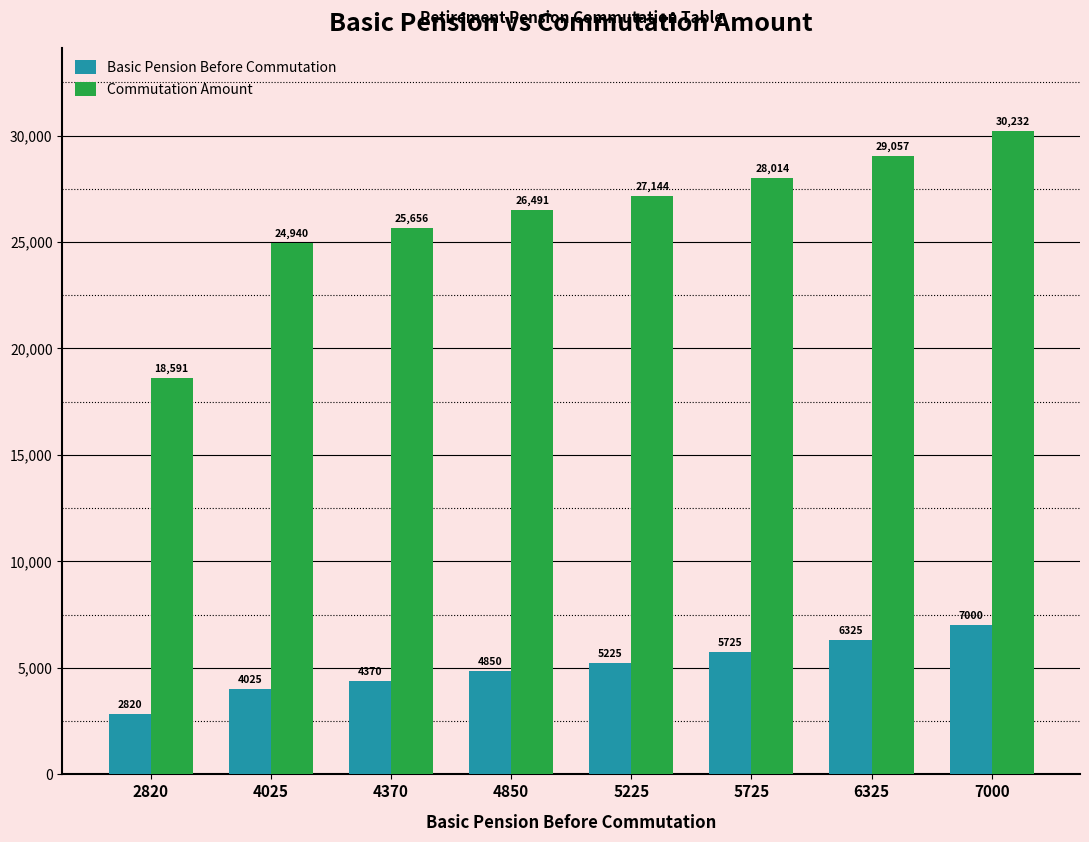

How many data points does each series have?

8